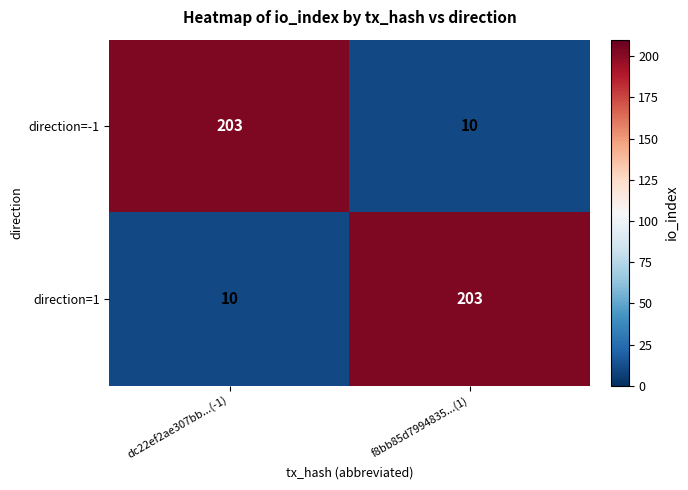

At which label is direction=1 closest to 106?

dc22ef2ae307bb...(-1)